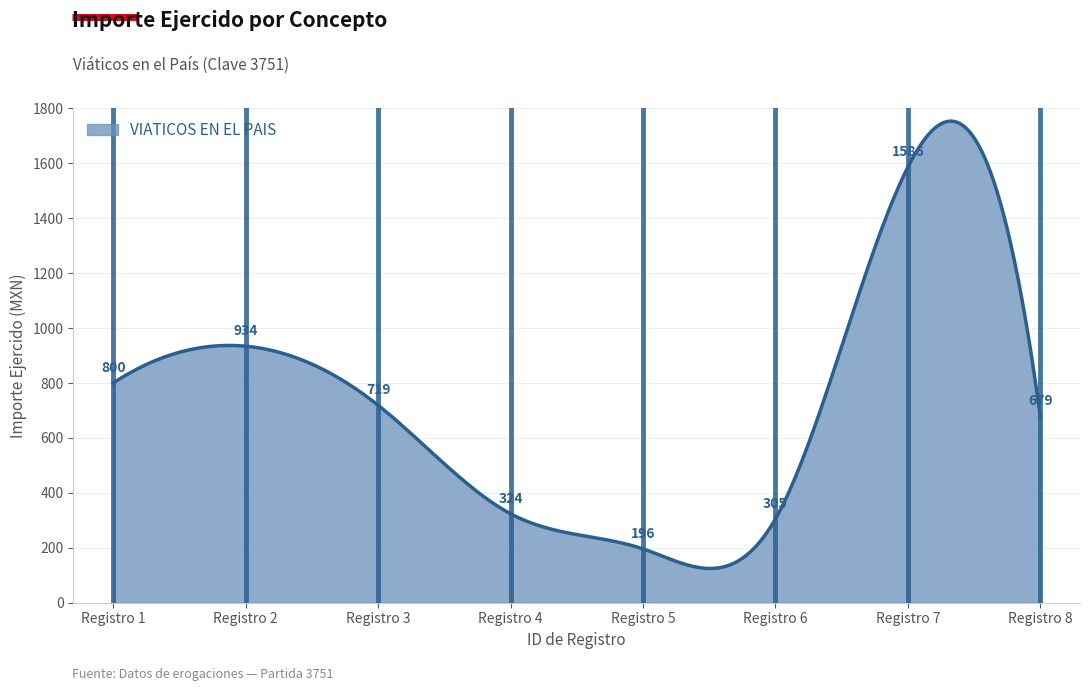

What is the difference between the maximum and minimum values?

1628.8